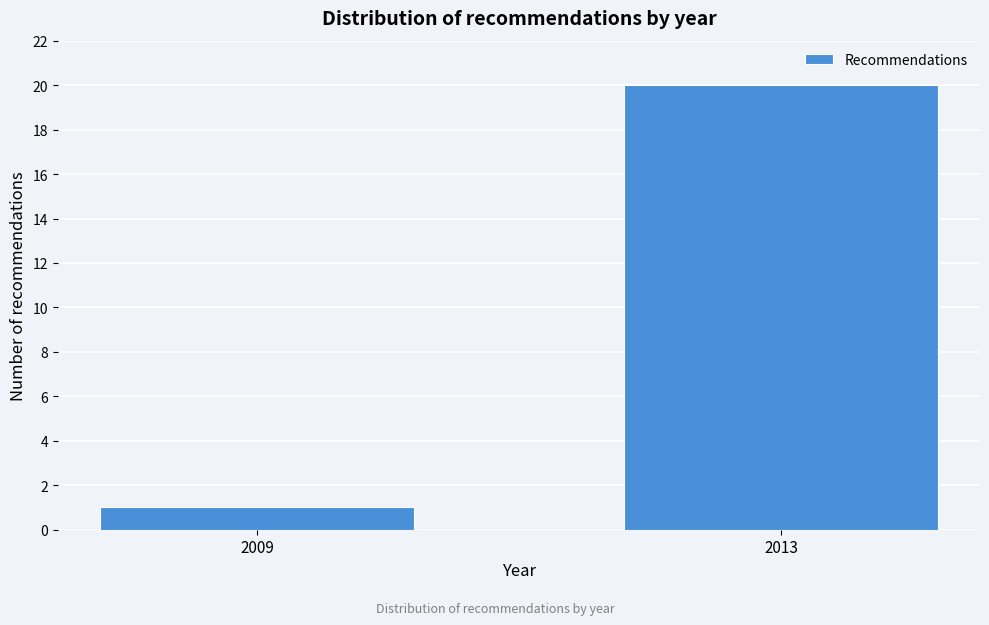

Reading left to right, transcribe all the data shown in this chart.

2009=1	2013=20